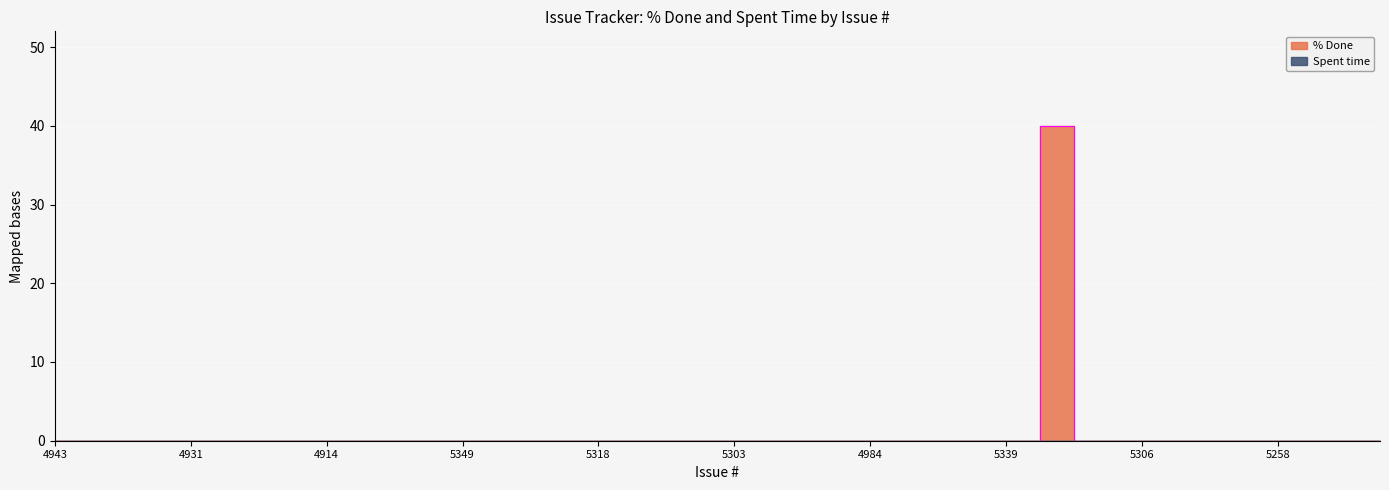

List the labels in order of value, smallest first.

4943, 4979, 4933, 4932, 4931, 4926, 4925, 4915, 4914, 4908, 4890, 5350, 5349, 5345, 5331, 5326, 5318, 5317, 5316, 5312, 5303, 5301, 5292, 5291, 4984, 4972, 4967, 5340, 5339, 5321, 5315, 5306, 5265, 5263, 5259, 5258, 5257, 5256, 5255, 5327